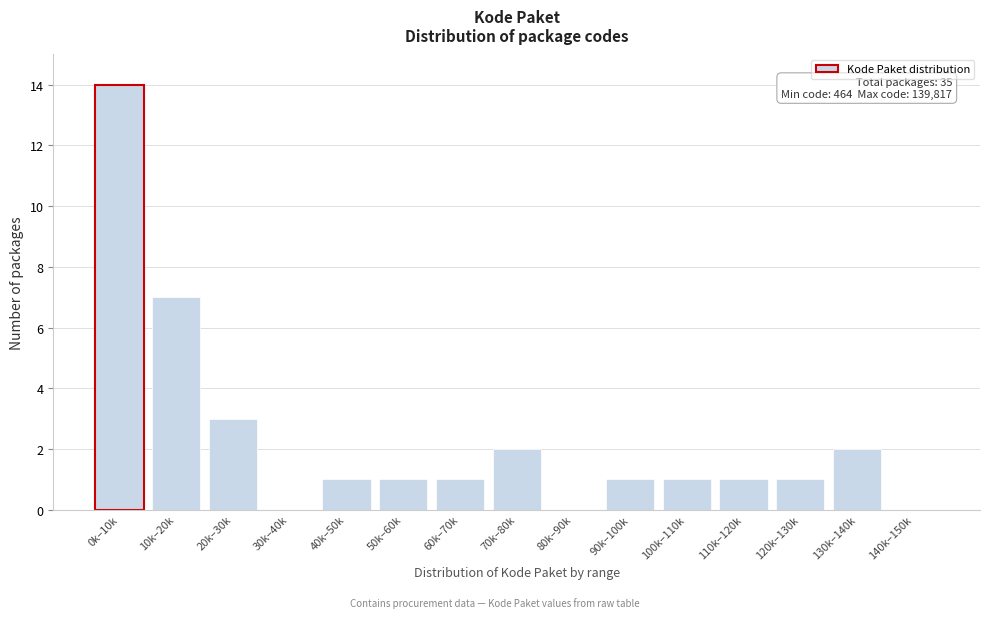

Reading right to left, extract all data points from this chart.

140k–150k=0	130k–140k=2	120k–130k=1	110k–120k=1	100k–110k=1	90k–100k=1	80k–90k=0	70k–80k=2	60k–70k=1	50k–60k=1	40k–50k=1	30k–40k=0	20k–30k=3	10k–20k=7	0k–10k=14